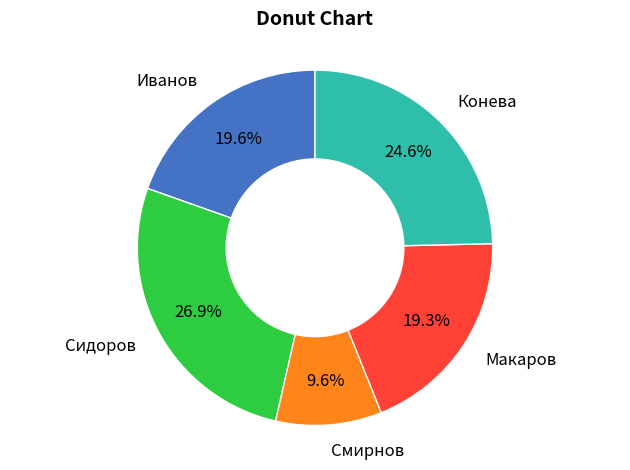

How many slices are in this pie chart?

5